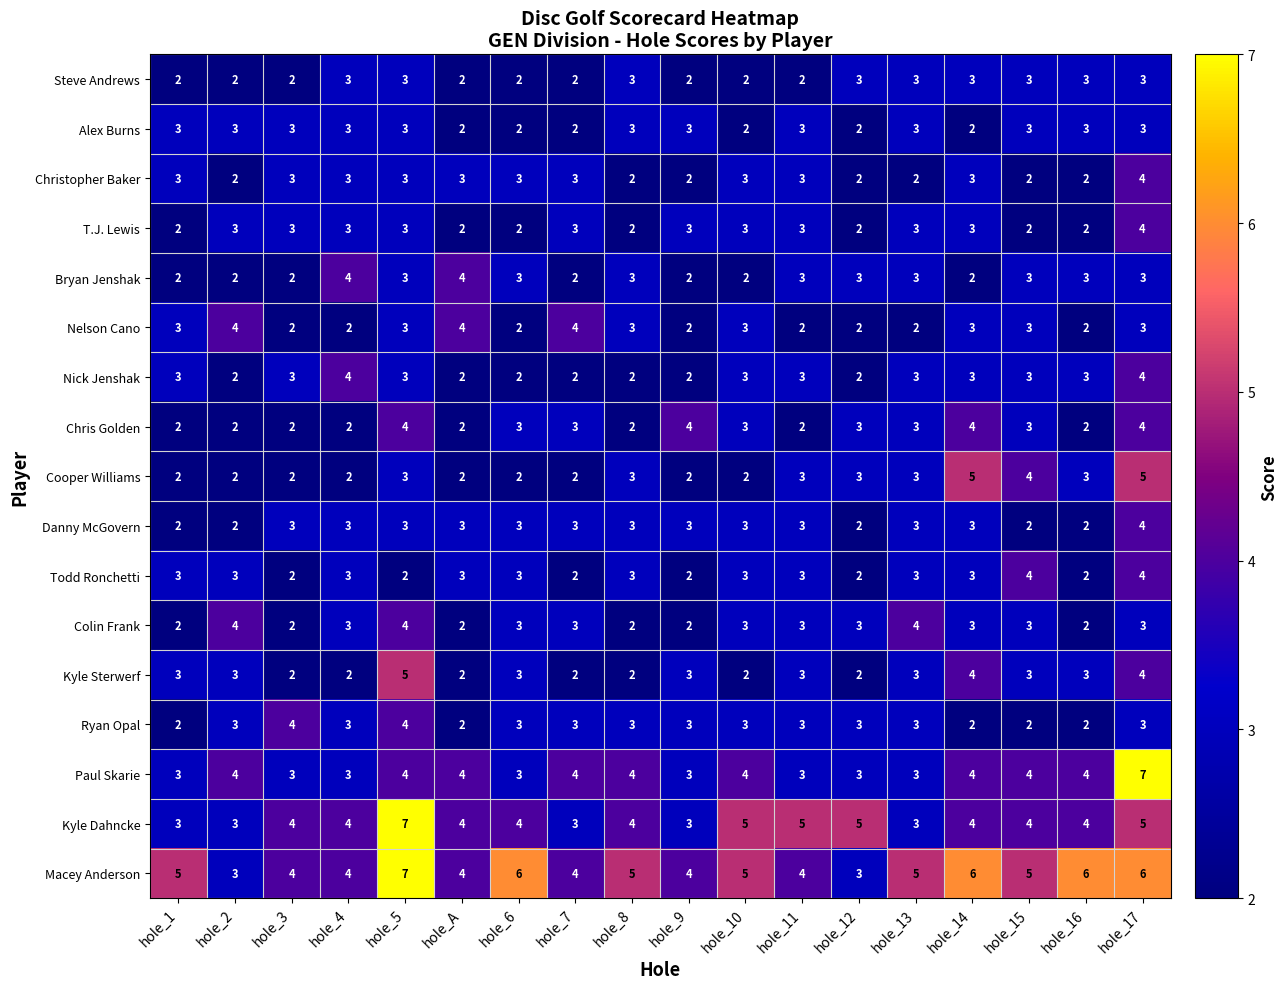

At which category is the sum across all series the highest?

hole_17